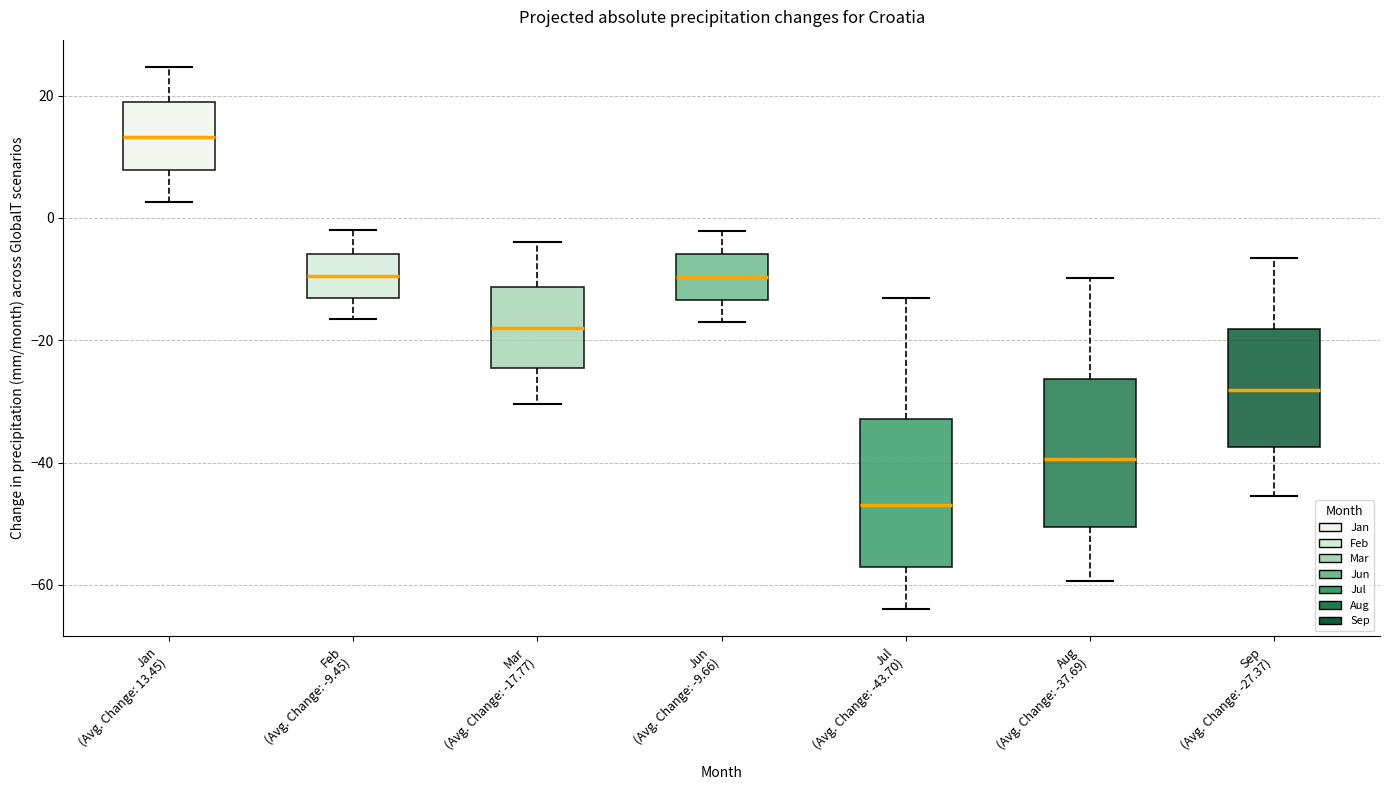

Reading left to right, read every box against the y-axis: the position of its median line, the range the box covers, and the ends of its whiskers. The values are not printed on the chart, so give them approximately, as read against the axis.

Jan (Avg. Change: 13.45): median 14, box 8 to 18, whiskers 2 to 24
Feb (Avg. Change: -9.45): median -10, box -14 to -6, whiskers -16 to -2
Mar (Avg. Change: -17.77): median -18, box -24 to -12, whiskers -30 to -4
Jun (Avg. Change: -9.66): median -10, box -14 to -6, whiskers -16 to -2
Jul (Avg. Change: -43.70): median -46, box -58 to -32, whiskers -64 to -14
Aug (Avg. Change: -37.69): median -40, box -50 to -26, whiskers -60 to -10
Sep (Avg. Change: -27.37): median -28, box -38 to -18, whiskers -46 to -6